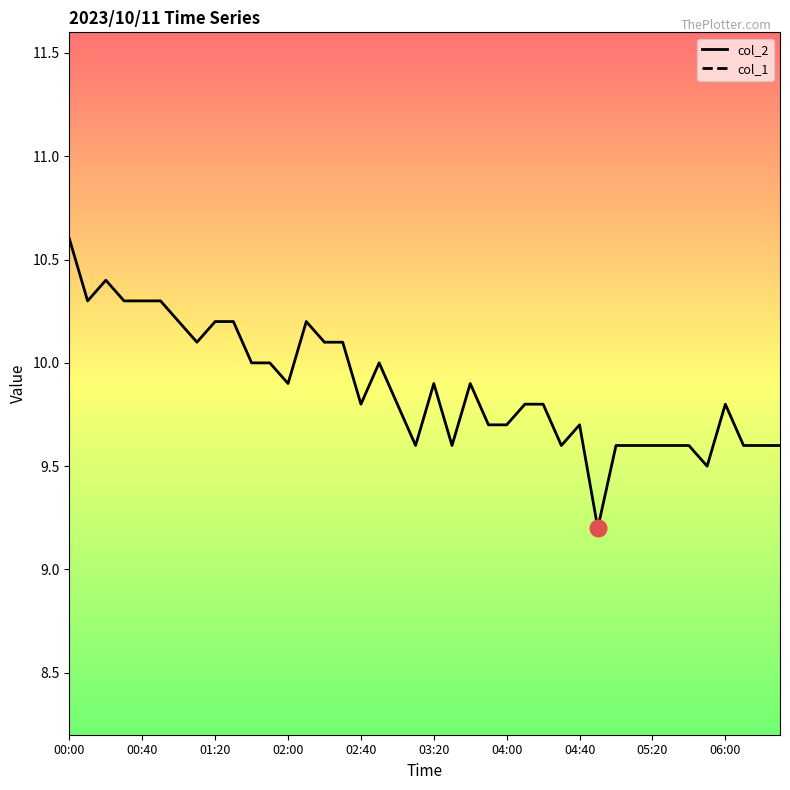

Does the chart display data point markers on the line(s)?

No